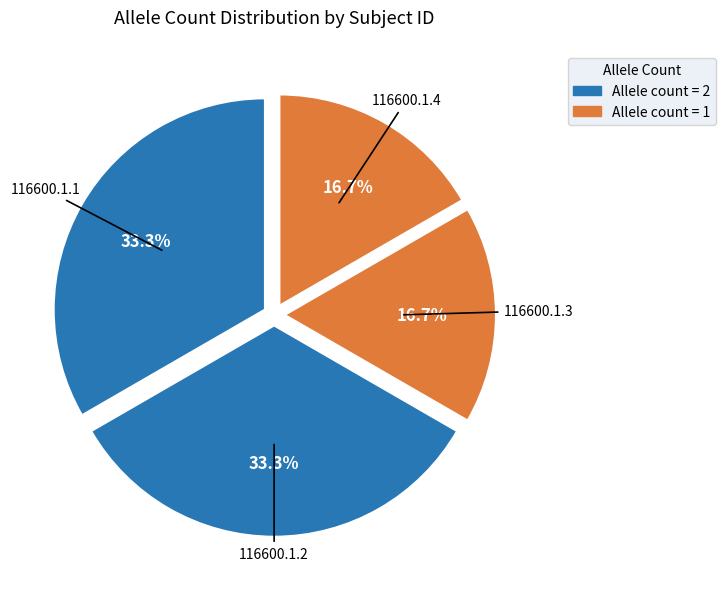

Is there any slice that represents more than half of the pie?

No